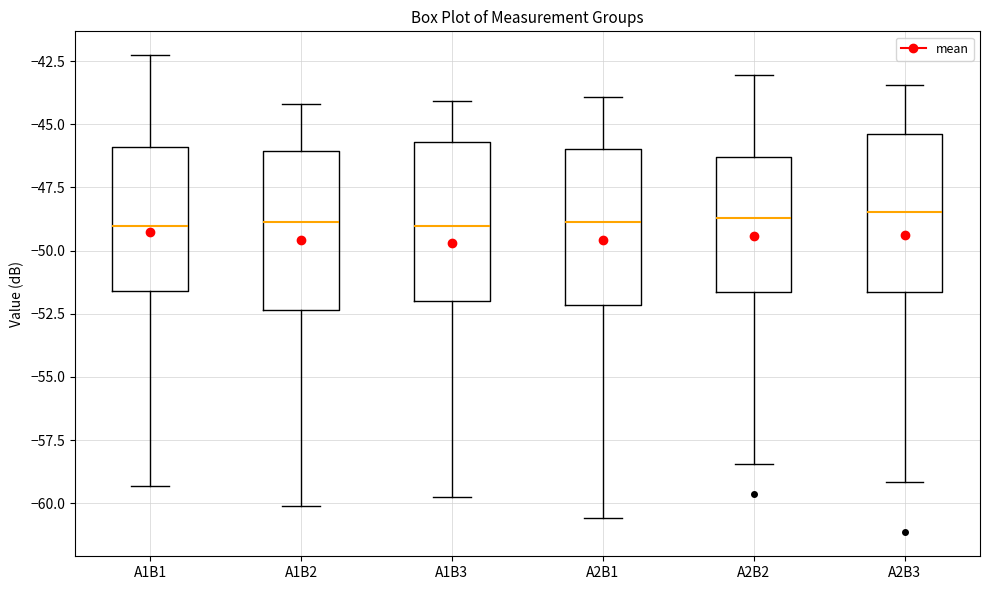

Where is the upper edge of the box for A1B2 on the y-axis? The values are not printed on the chart, so give them approximately, as read against the axis.

-46.0